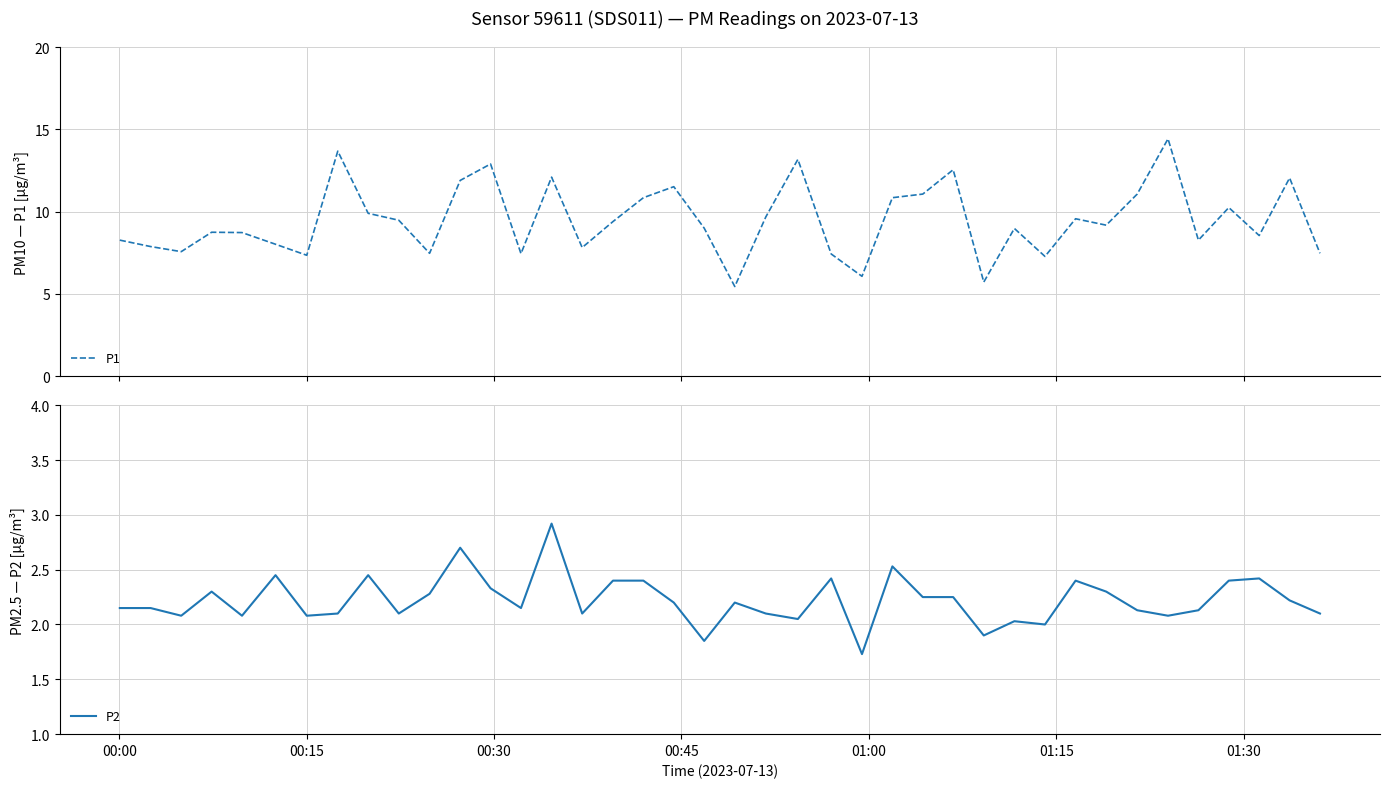

Reading right to left, extract all data points from this chart.

P1: 7.5	12.1	8.6	10.2	8.3	14.4	11.1	9.2	9.6	7.3	9.0	5.7	12.6	11.1	10.8	6.1	7.4	13.2	9.7	5.5	9.0	11.5	10.8	9.4	7.8	12.1	7.5	12.9	11.9	7.5	9.5	9.9	13.7	7.3	8.0	8.7	8.8	7.6	7.9	8.3
P2: 2.1	2.2	2.4	2.4	2.1	2.1	2.1	2.3	2.4	2.0	2.0	1.9	2.2	2.2	2.5	1.7	2.4	2.0	2.1	2.2	1.9	2.2	2.4	2.4	2.1	2.9	2.1	2.3	2.7	2.3	2.1	2.5	2.1	2.1	2.5	2.1	2.3	2.1	2.1	2.1